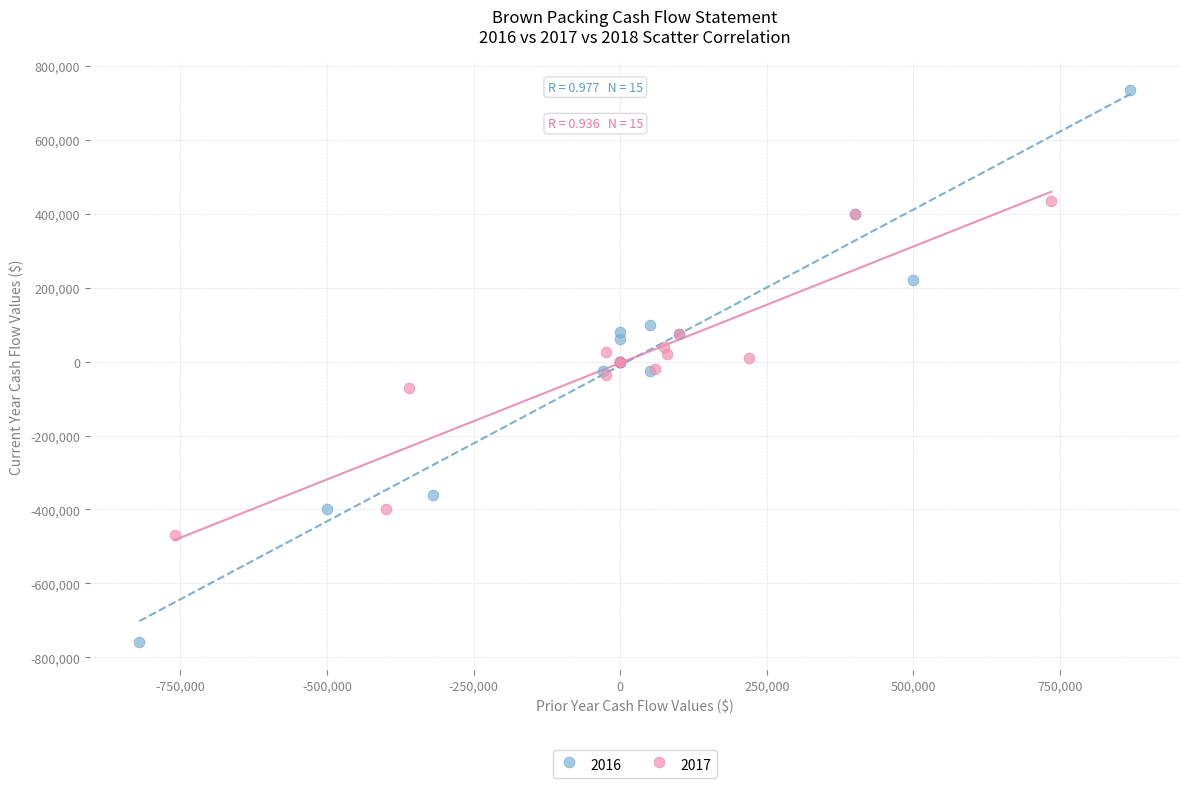

Which series has the largest Y range (max minus min)?

2016